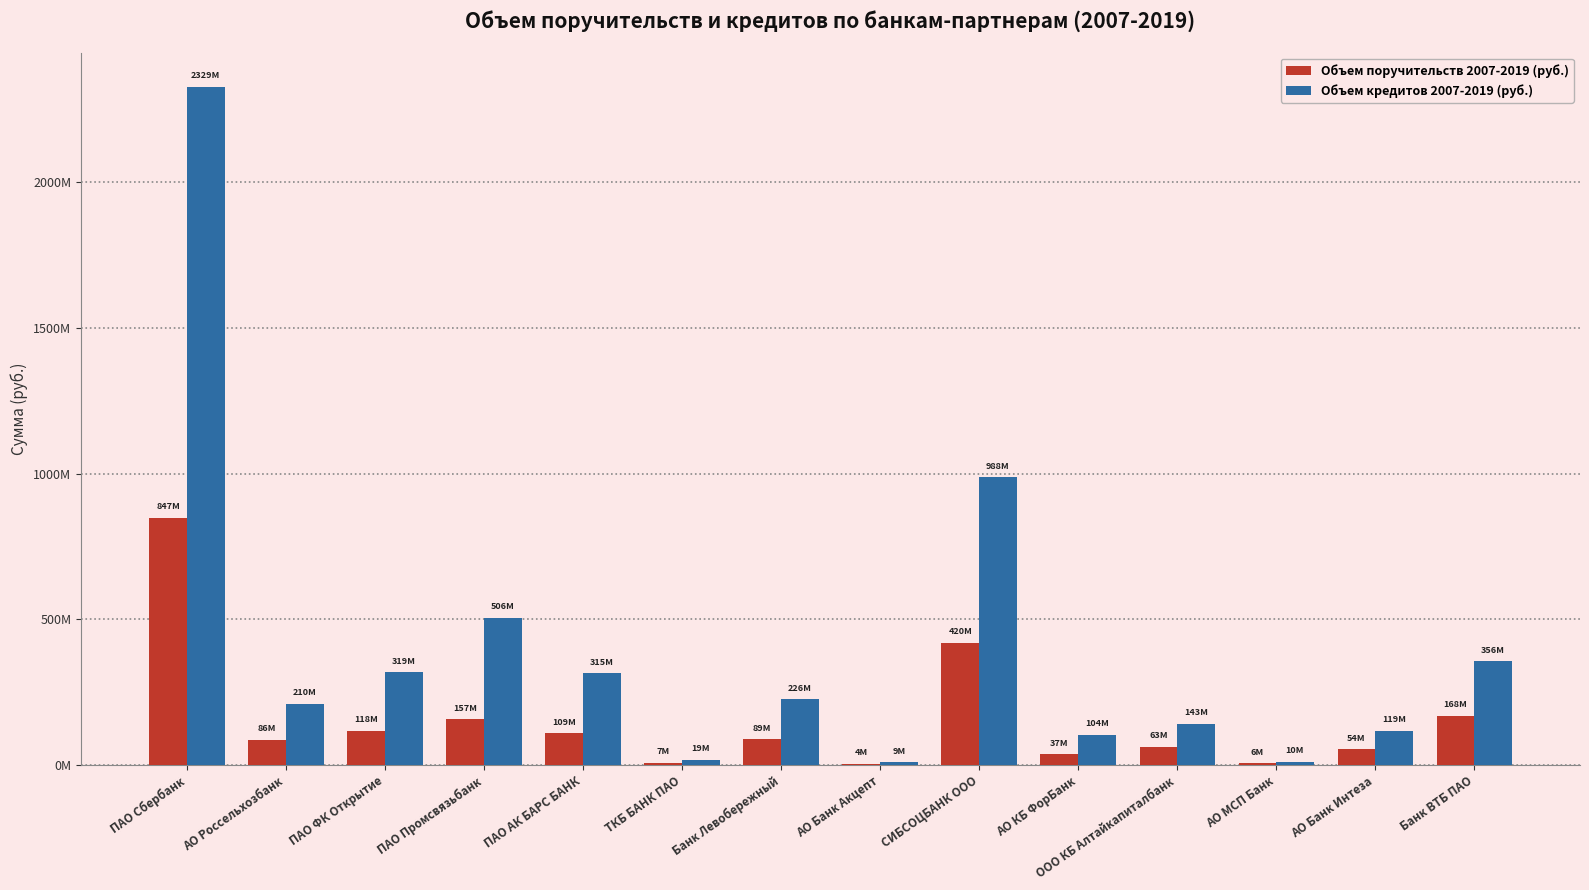

What is the sum of all Объем кредитов 2007-2019 (руб.) values?

5650948611.9